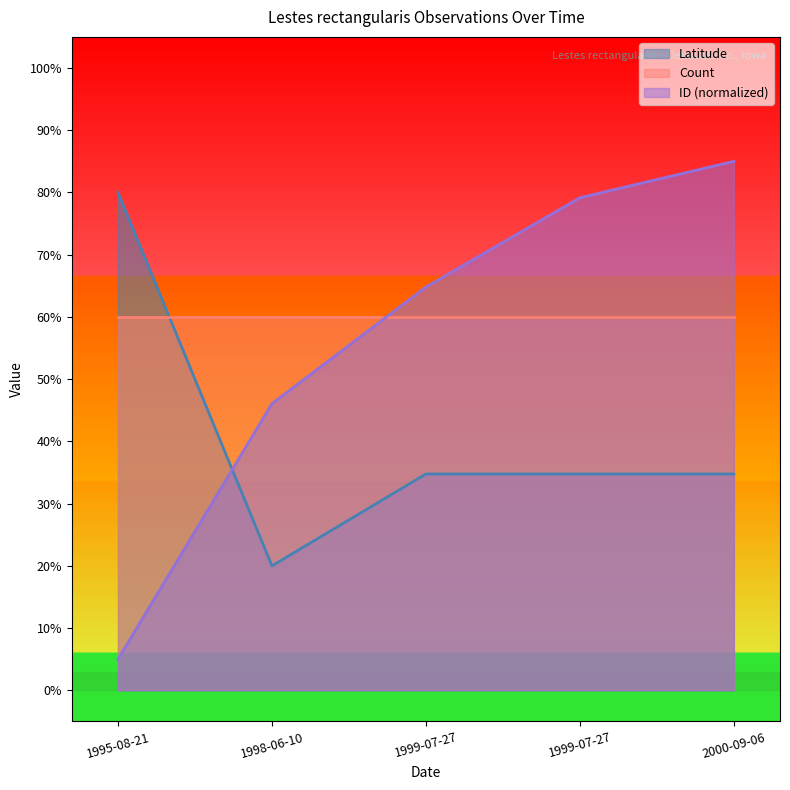

Between 1998-06-10 and 2000-09-06, which is larger?

2000-09-06